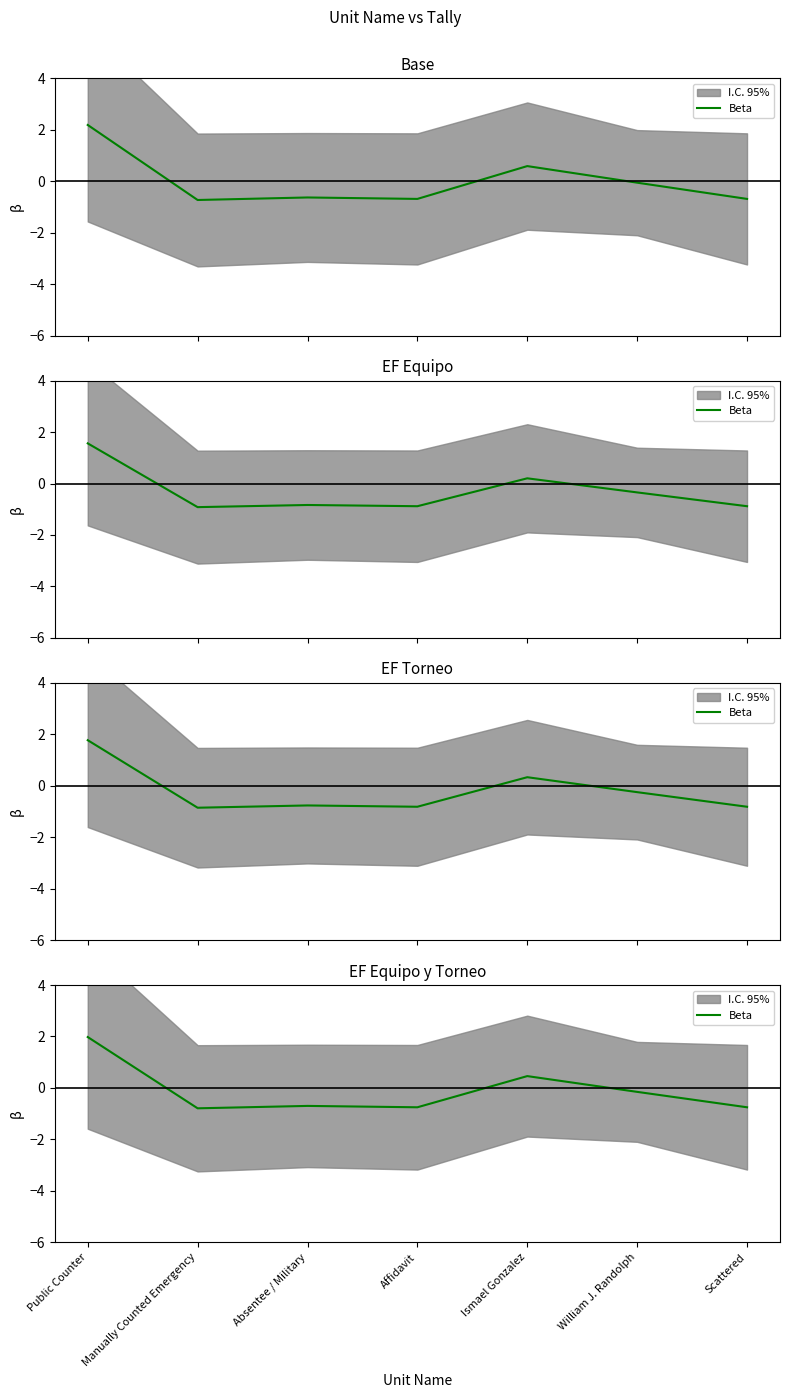

Rank the categories by value from lowest to highest.

Manually Counted Emergency, Affidavit, Scattered, Absentee / Military, William J. Randolph, Ismael Gonzalez, Public Counter